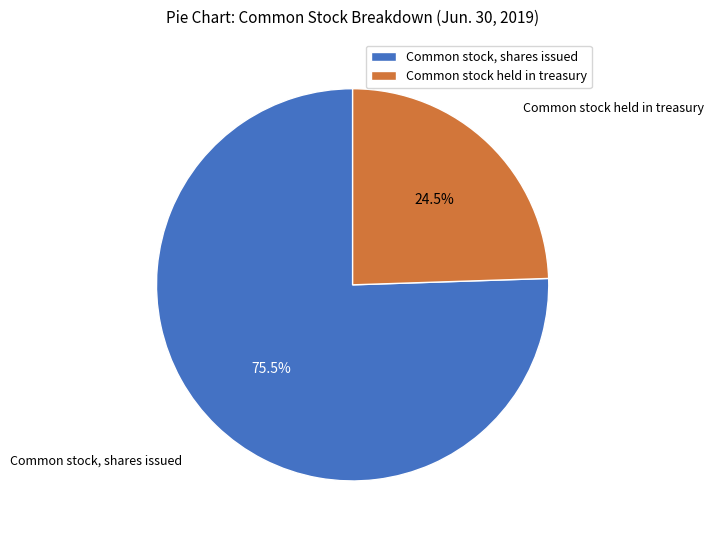

How much of the chart is everything except Common stock held in treasury?

75.5%